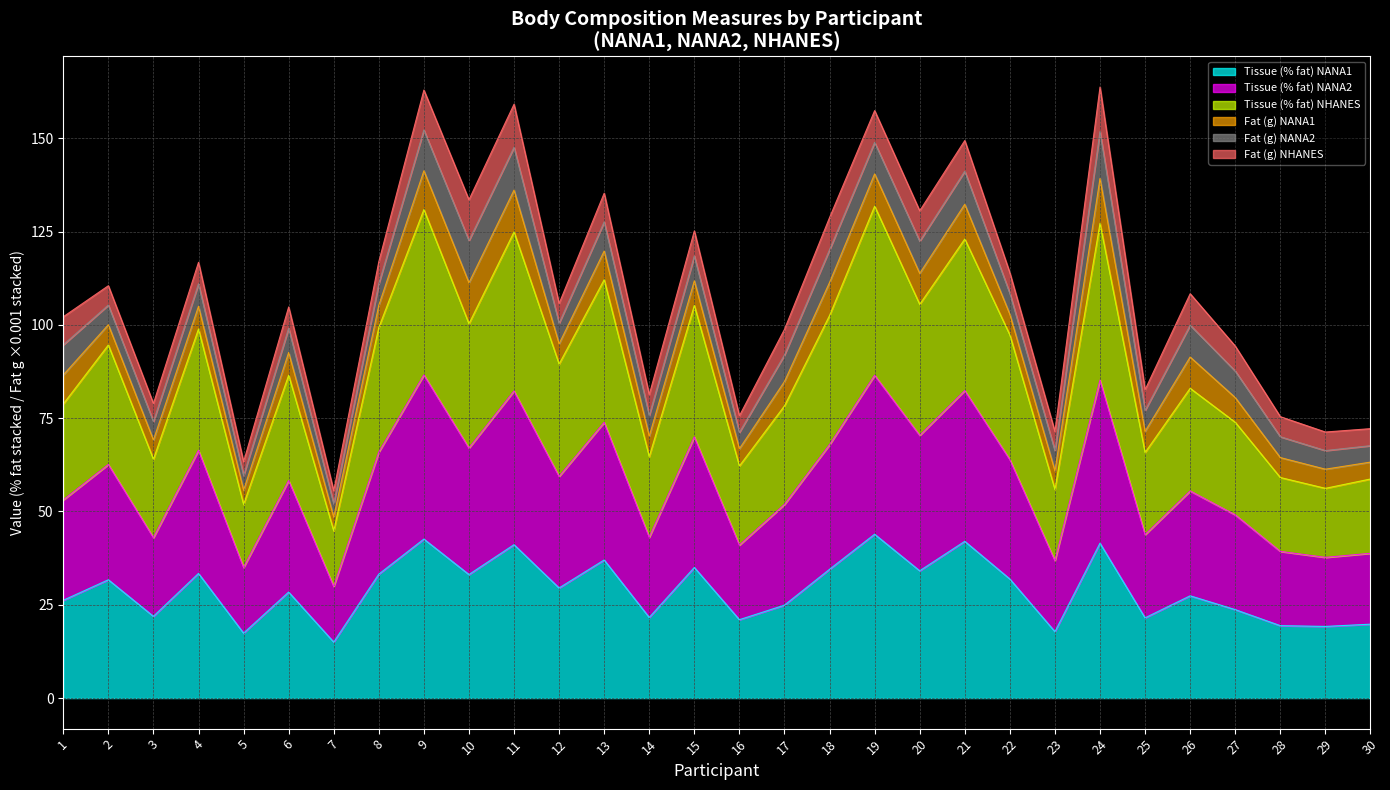

At which category does Tissue (% fat) NANA2 reach its first local peak?

2